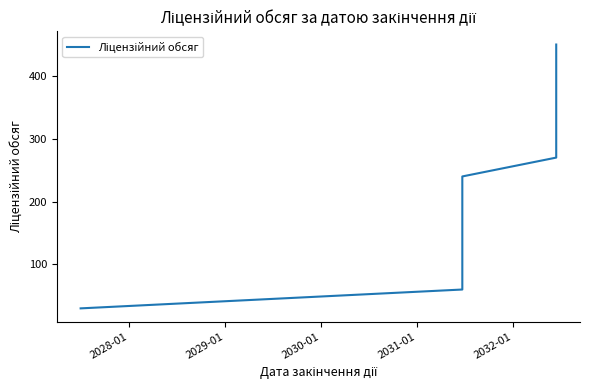

How many categories are shown in the chart?

13